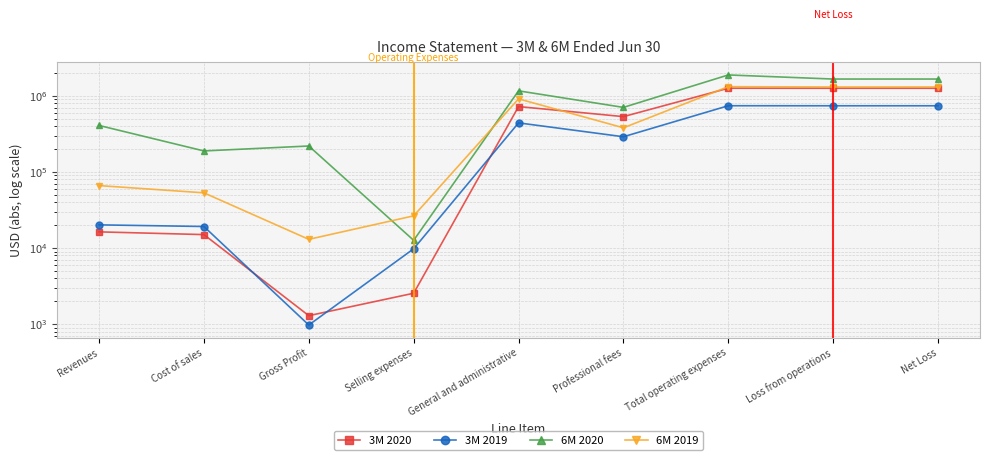

What is the value of the 6M 2020 point at the 3rd from the left?

218972